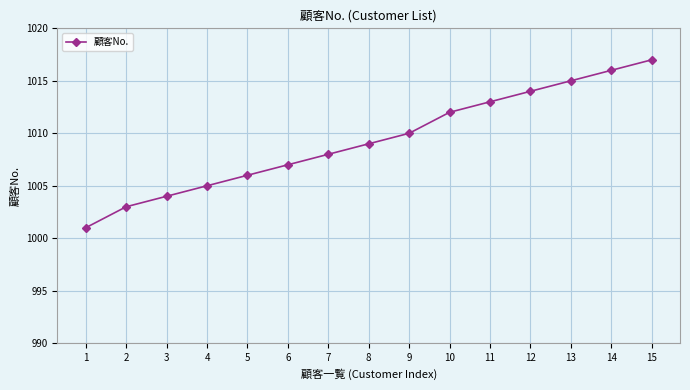

True or false: the data has more than 1 interior local peaks.

False